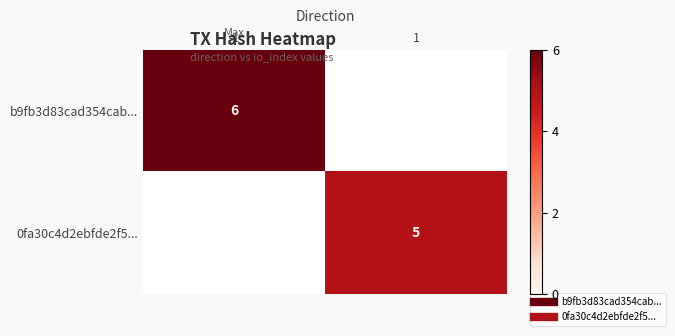

List the labels in order of b9fb3d83cad354cab... value, smallest first.

1, -1